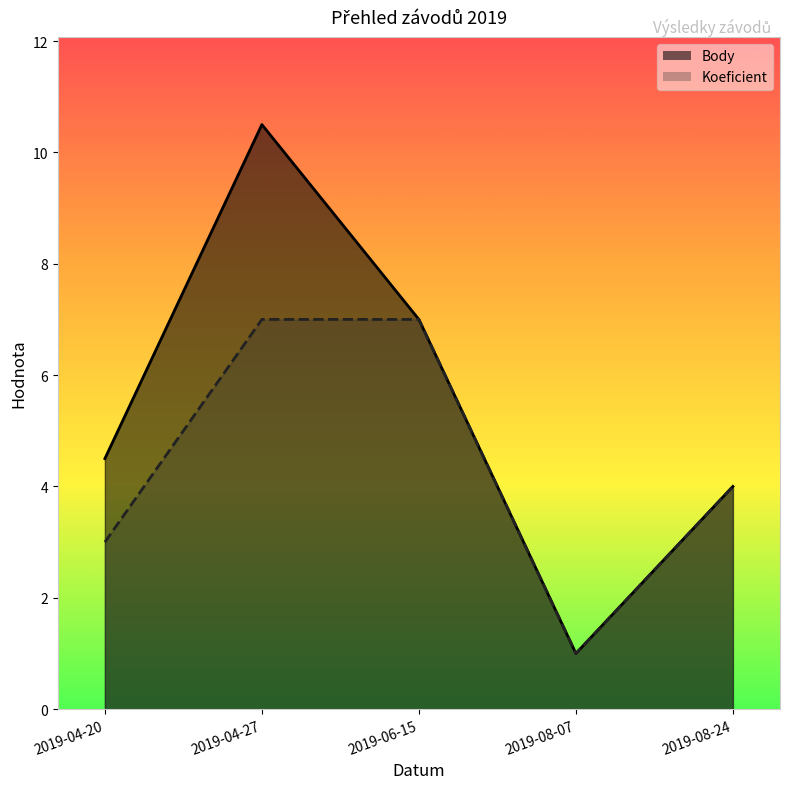

What is the sum of all Body values?

27.0